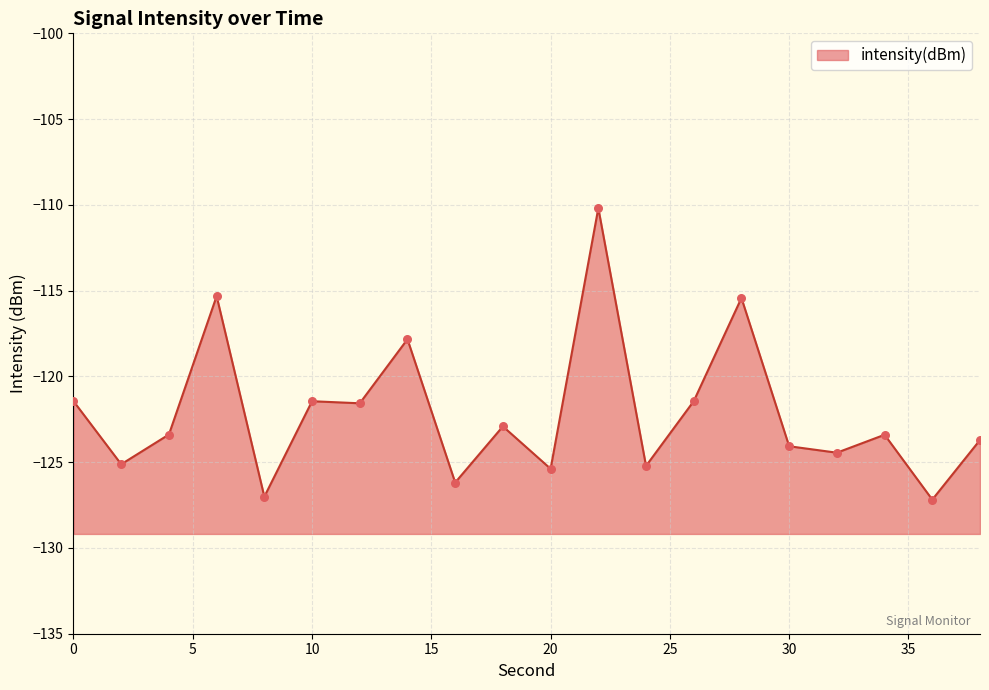

Which has a higher value, 8 or 26?

26